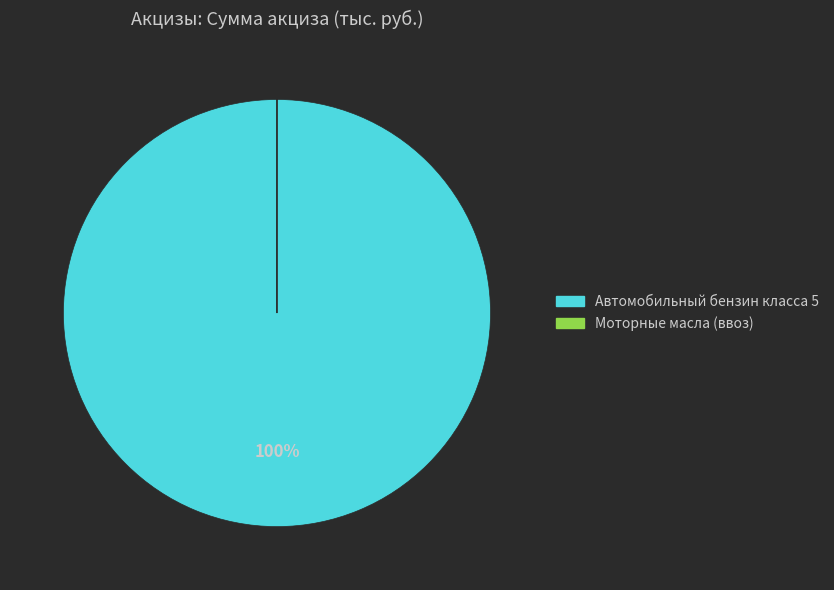

Is there any slice that represents more than half of the pie?

Yes